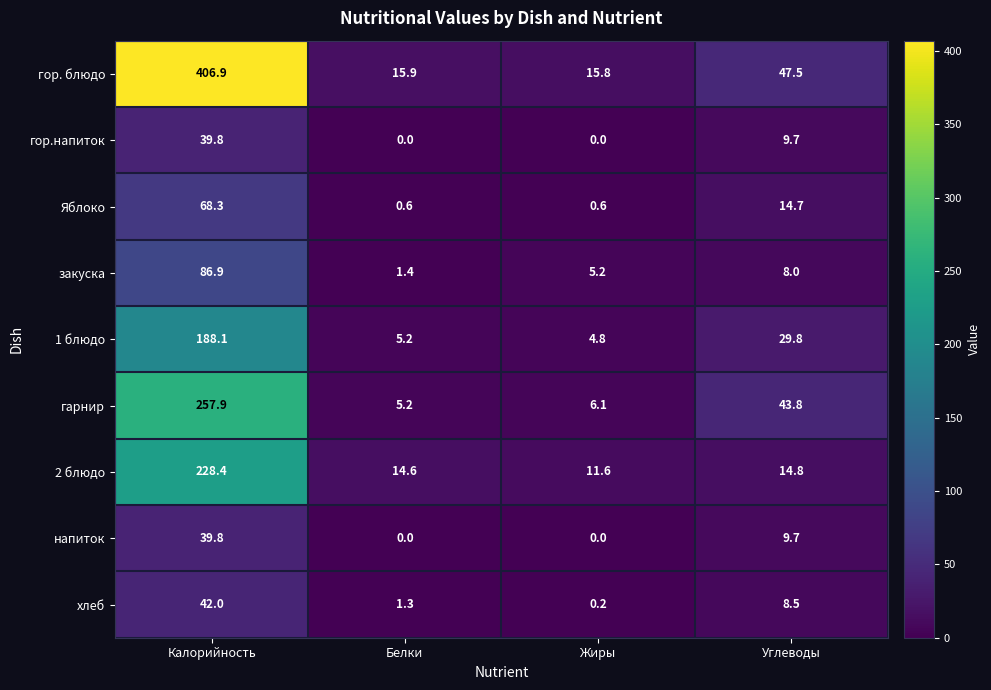

Is the value of 1 блюдо at Углеводы greater than the value of гор.напиток at Белки?

Yes